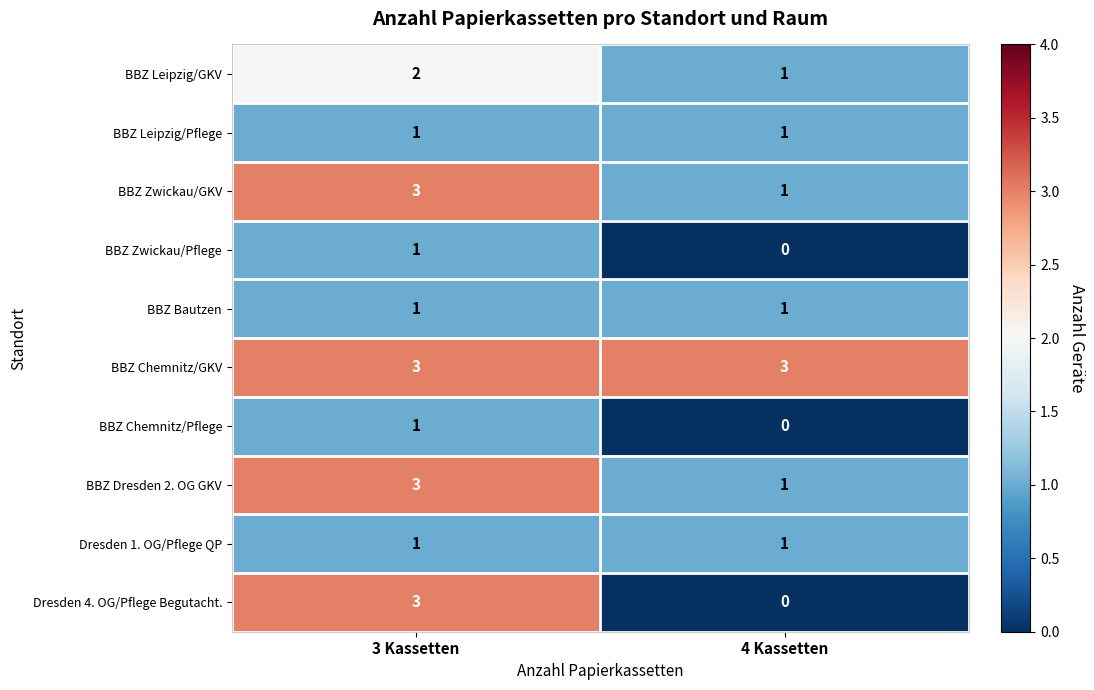

Reading left to right, transcribe all the data shown in this chart.

BBZ Leipzig/GKV: 2	1
BBZ Leipzig/Pflege: 1	1
BBZ Zwickau/GKV: 3	1
BBZ Zwickau/Pflege: 1	0
BBZ Bautzen: 1	1
BBZ Chemnitz/GKV: 3	3
BBZ Chemnitz/Pflege: 1	0
BBZ Dresden 2. OG GKV: 3	1
Dresden 1. OG/Pflege QP: 1	1
Dresden 4. OG/Pflege Begutacht.: 3	0